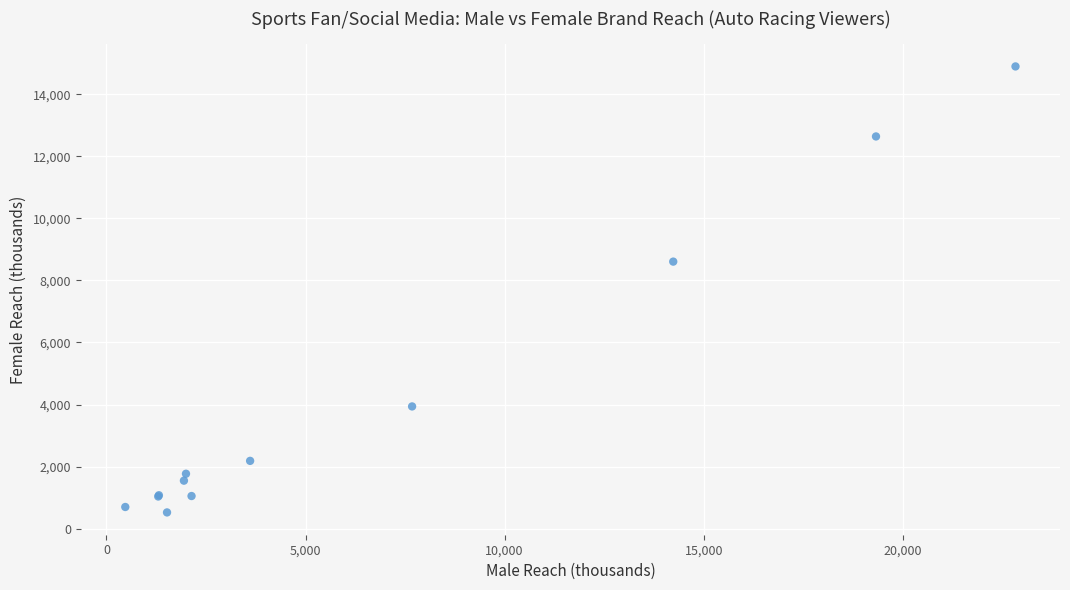

What Y value in the scatter plot is closest to 7710?

8606.9